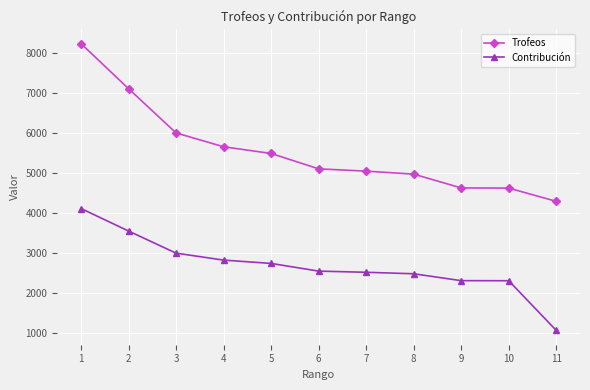

What is the difference between the Contribución values at 6 and 3?

448